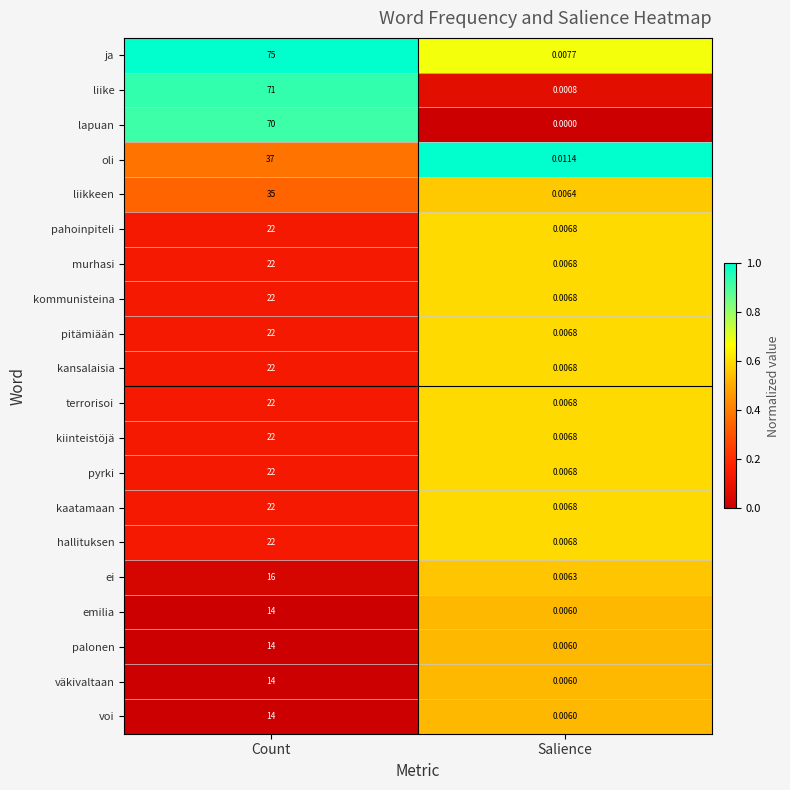

Which series has the largest total across all categories?

ja